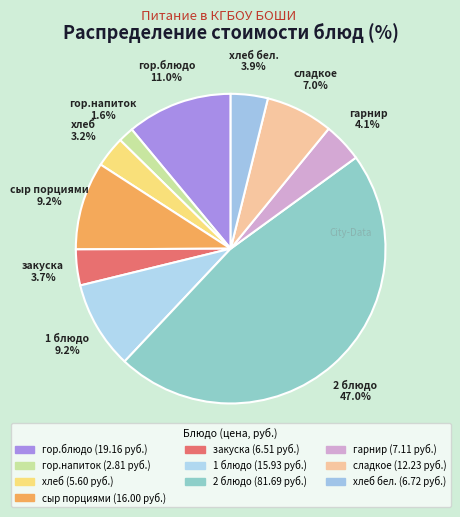

Rank the categories by value from lowest to highest.

гор.напиток, хлеб, закуска, хлеб бел., гарнир, сладкое, 1 блюдо, сыр порциями, гор.блюдо, 2 блюдо